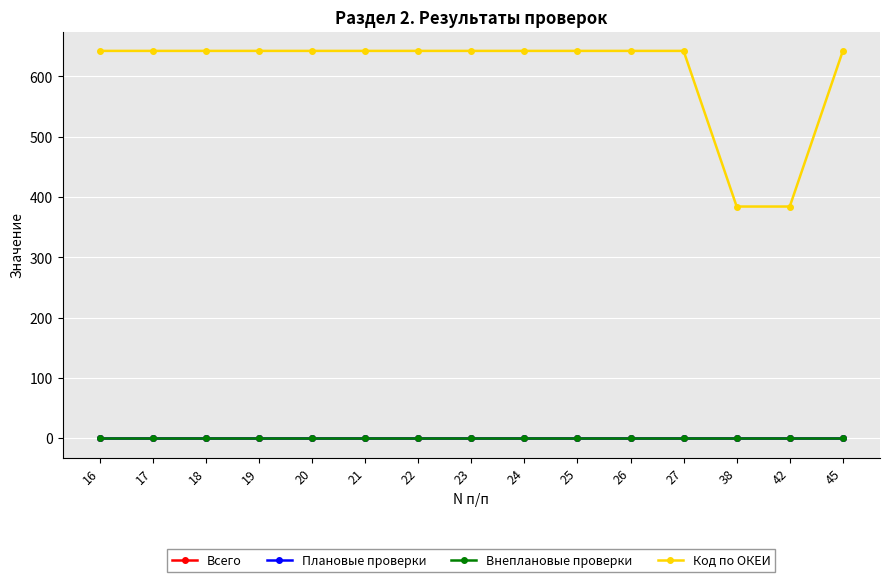

Does the chart have visible grid lines?

Yes